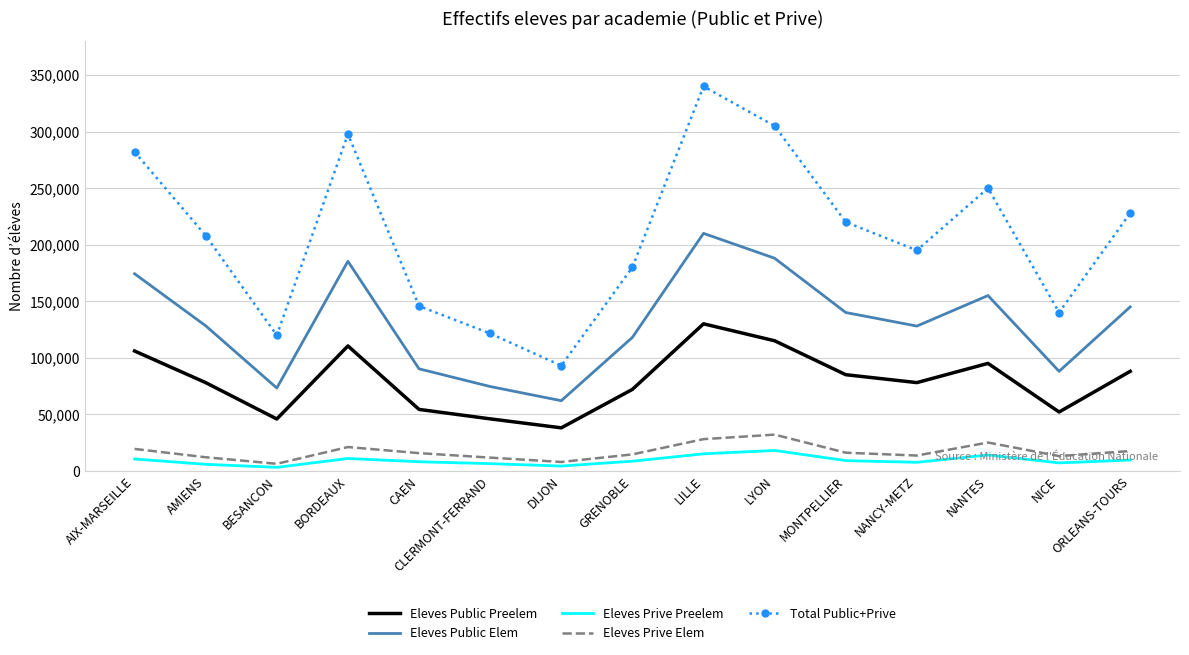

Is the value of Total Public+Prive at CLERMONT-FERRAND greater than the value of Eleves Prive Elem at LYON?

Yes